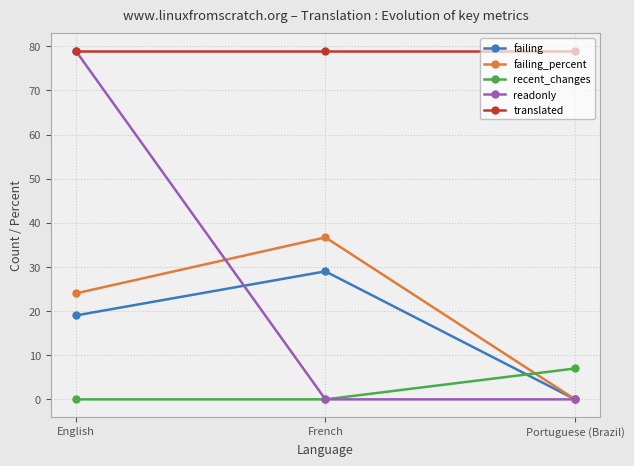

What is the total value across all series at Portuguese (Brazil)?

86.0